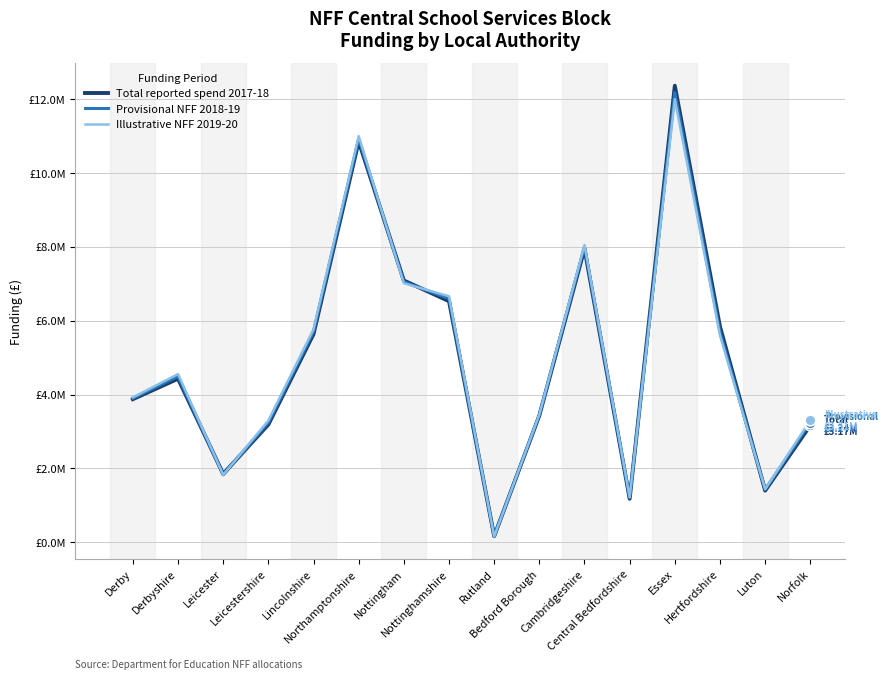

What are all the series names shown in the legend?

Total reported spend 2017-18, Provisional NFF 2018-19, Illustrative NFF 2019-20